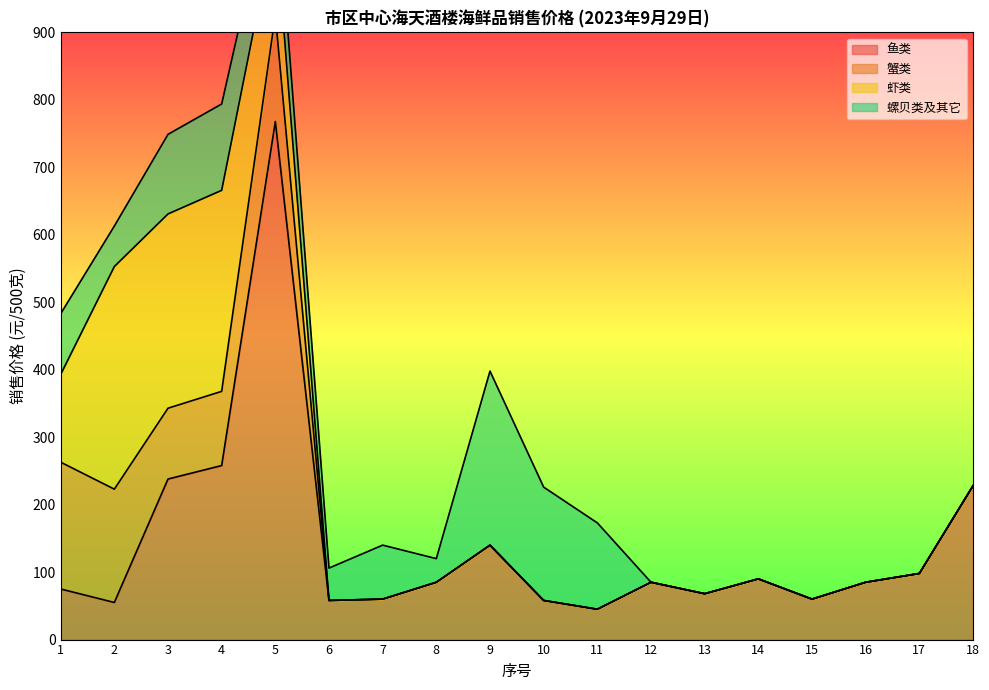

What is the value of the 鱼类 point at the 9th from the left?

140